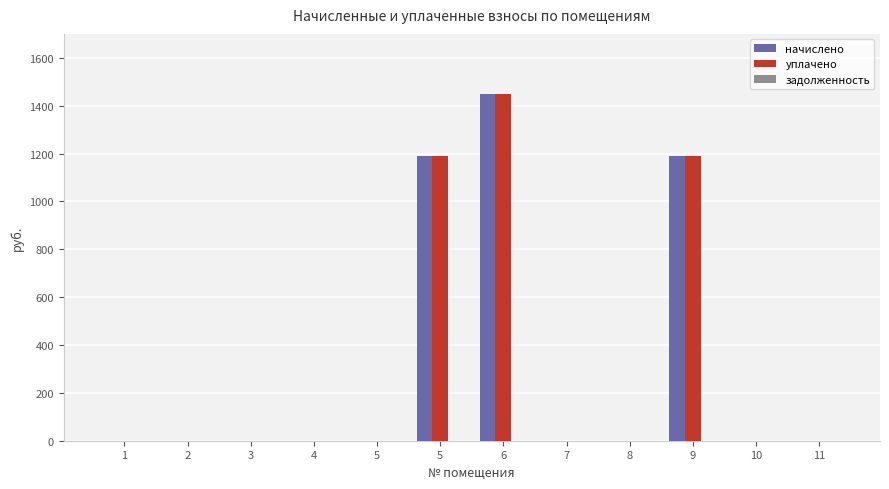

How many groups of bars are there?

12